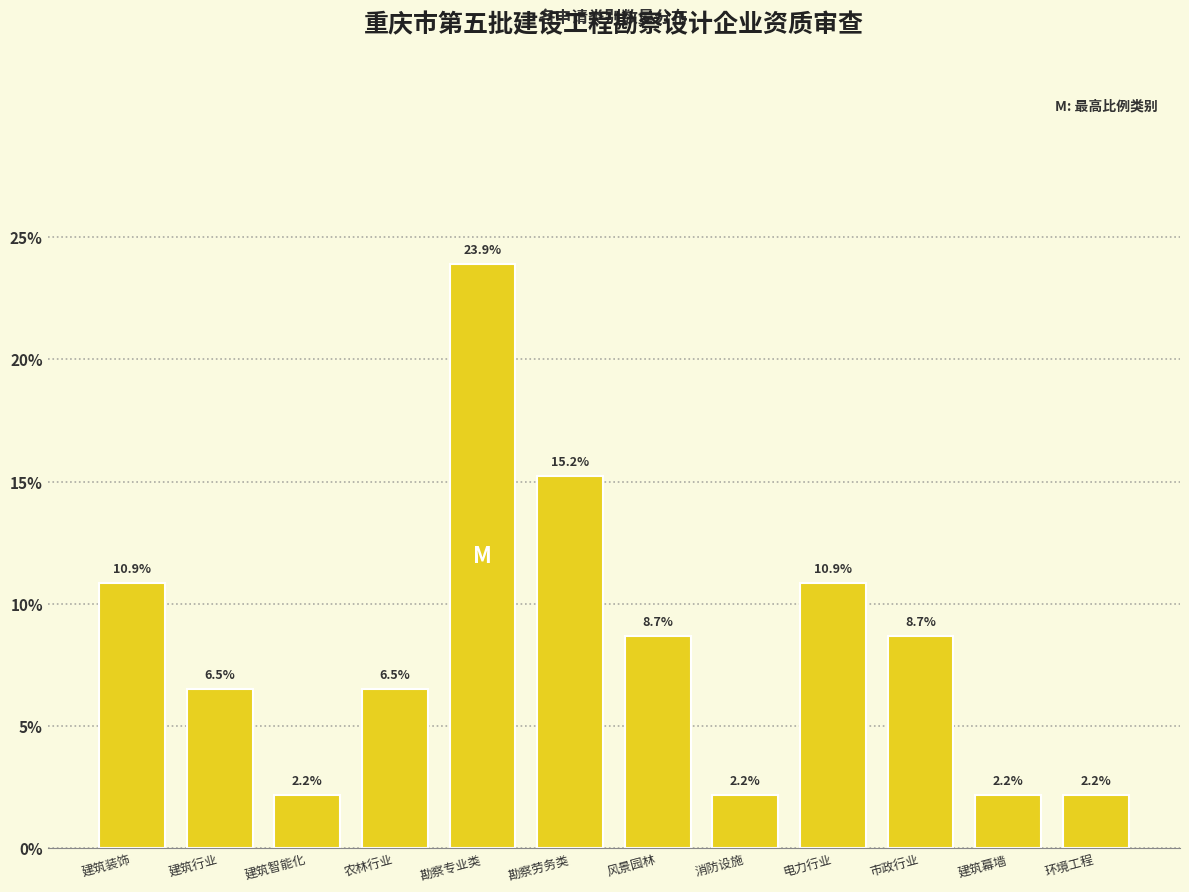

Reading left to right, transcribe all the data shown in this chart.

建筑装饰=10.9	建筑行业=6.5	建筑智能化=2.2	农林行业=6.5	勘察专业类=23.9	勘察劳务类=15.2	风景园林=8.7	消防设施=2.2	电力行业=10.9	市政行业=8.7	建筑幕墙=2.2	环境工程=2.2